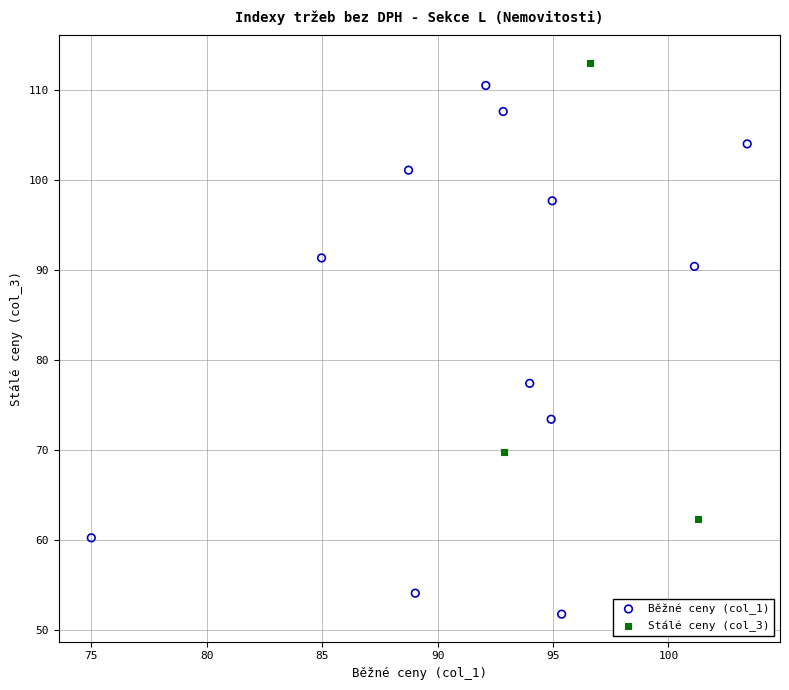

Which series has the largest Y range (max minus min)?

Běžné ceny (col_1)